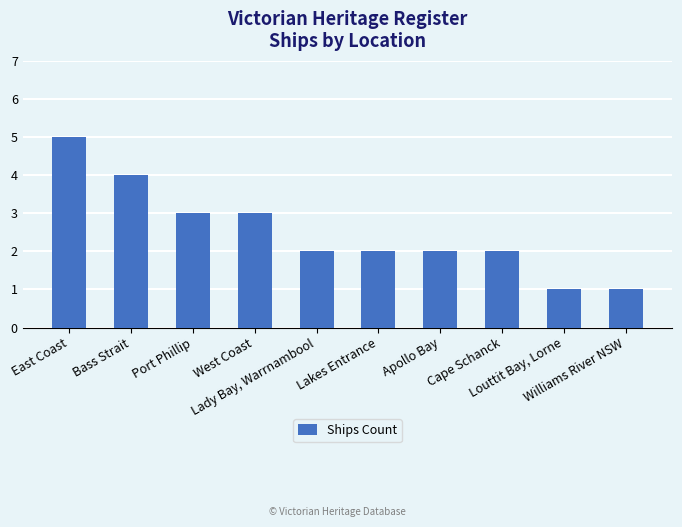

The value at Port Phillip is 2. True or false?

False